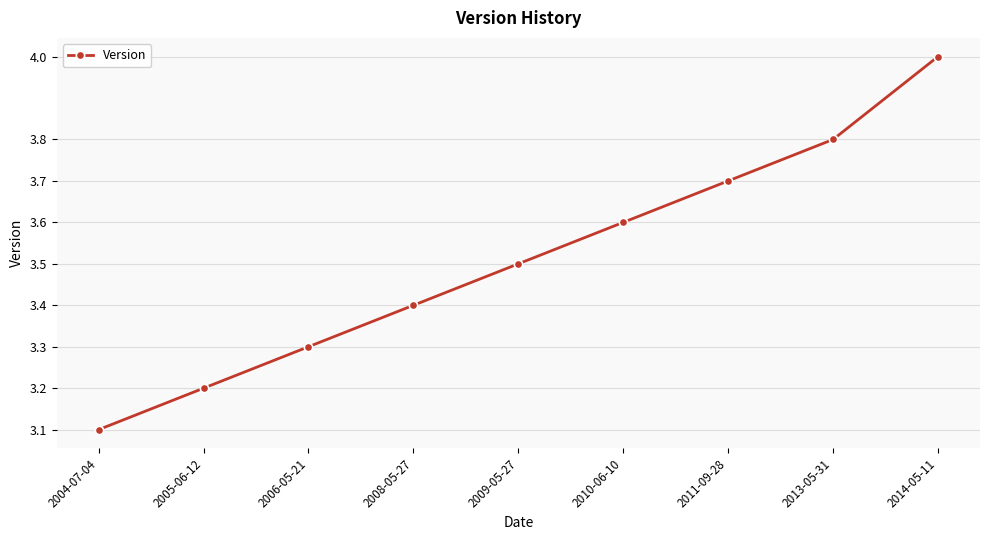

Approximately how many times larger is the value at 2014-05-11 compared to 2011-09-28?

1.1